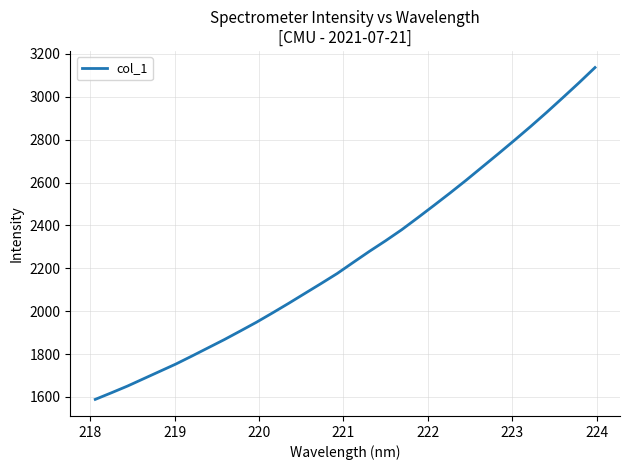

How many lines are shown in the chart?

1